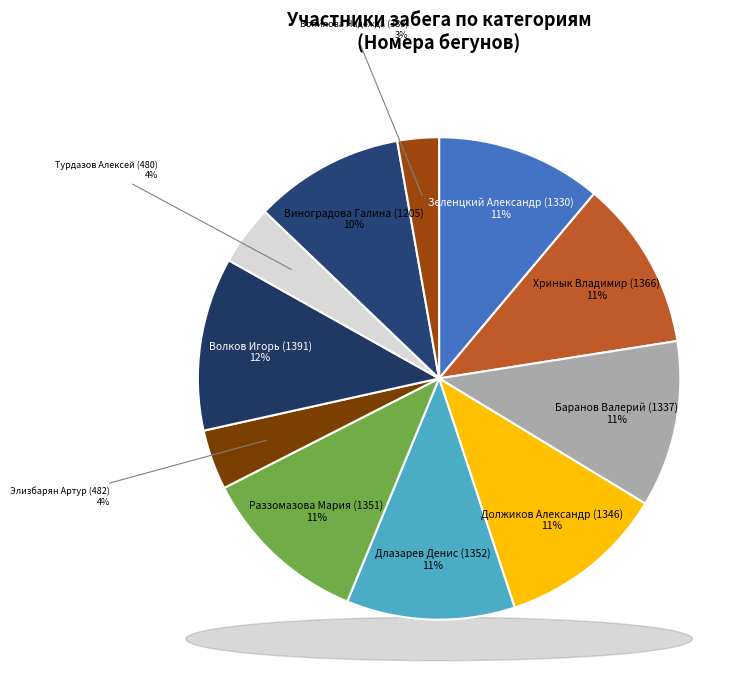

Rank the categories by value from lowest to highest.

Вопилова Надежда (333), Турдазов Алексей (480), Элизбарян Артур (482), Виноградова Галина (1205), Зеленцкий Александр (1330), Баранов Валерий (1337), Должиков Александр (1346), Раззомазова Мария (1351), Длазарев Денис (1352), Хринык Владимир (1366), Волков Игорь (1391)